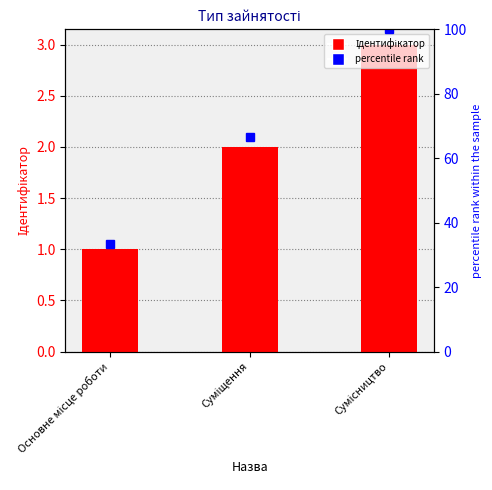

Count the number of categories in the chart.

3